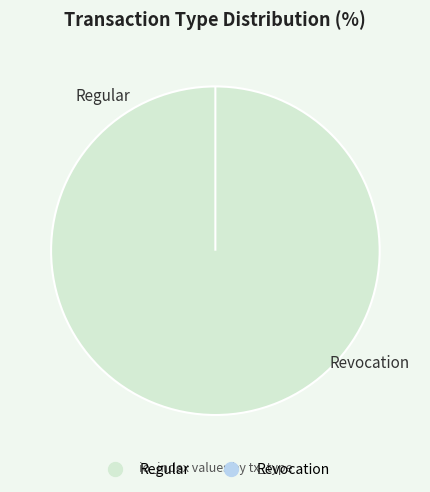

To the nearest percent, what is the difference between the Revocation and Regular slice percentages?

100%